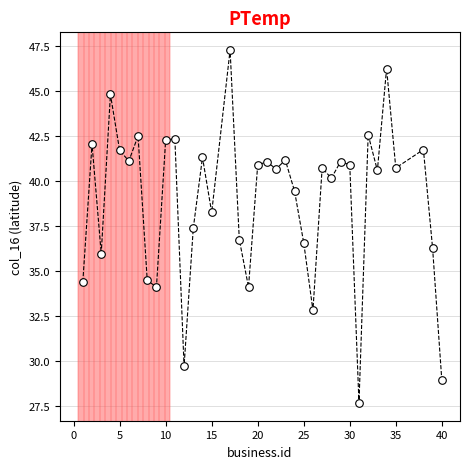

What is the range of Y values (max minus min)?

19.6